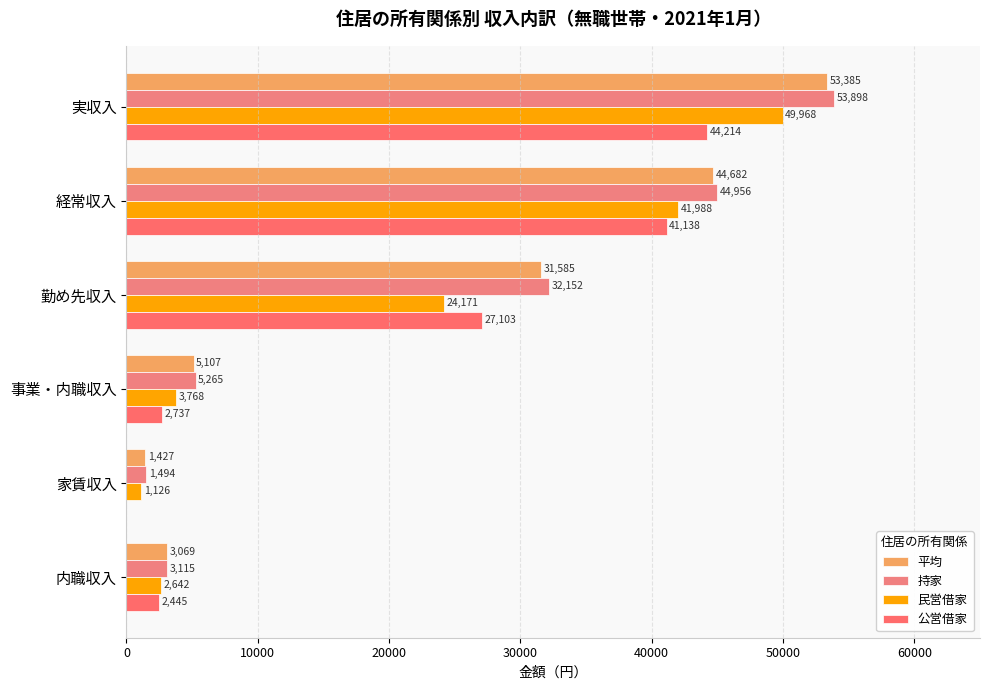

Which series has the largest range (max minus min)?

持家